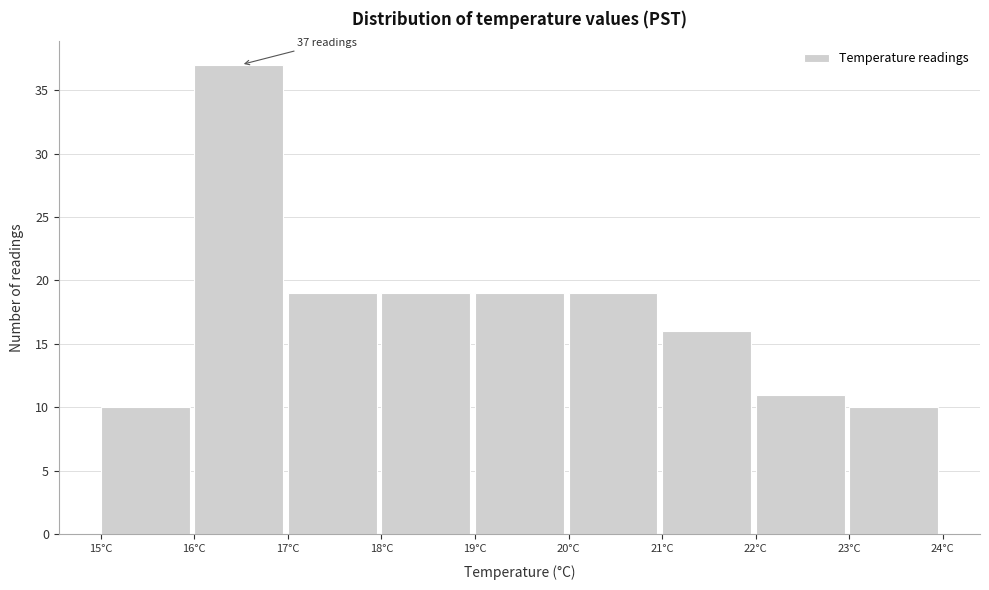

Over which range of the x-axis is the bar tallest?

16 to 17